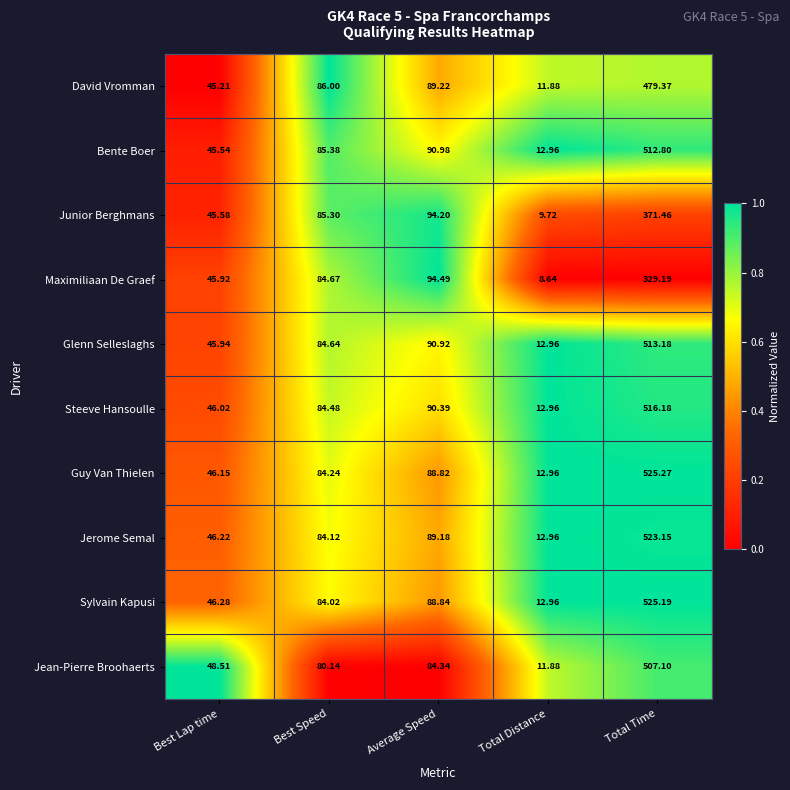

Between Best Speed and Total Time, which series saw the biggest shift?

Sylvain Kapusi